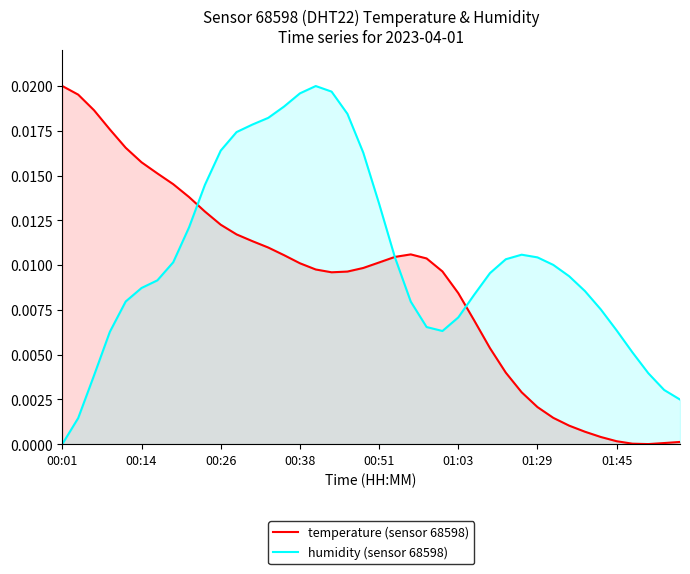

What are all the series names shown in the legend?

temperature (sensor 68598), humidity (sensor 68598)